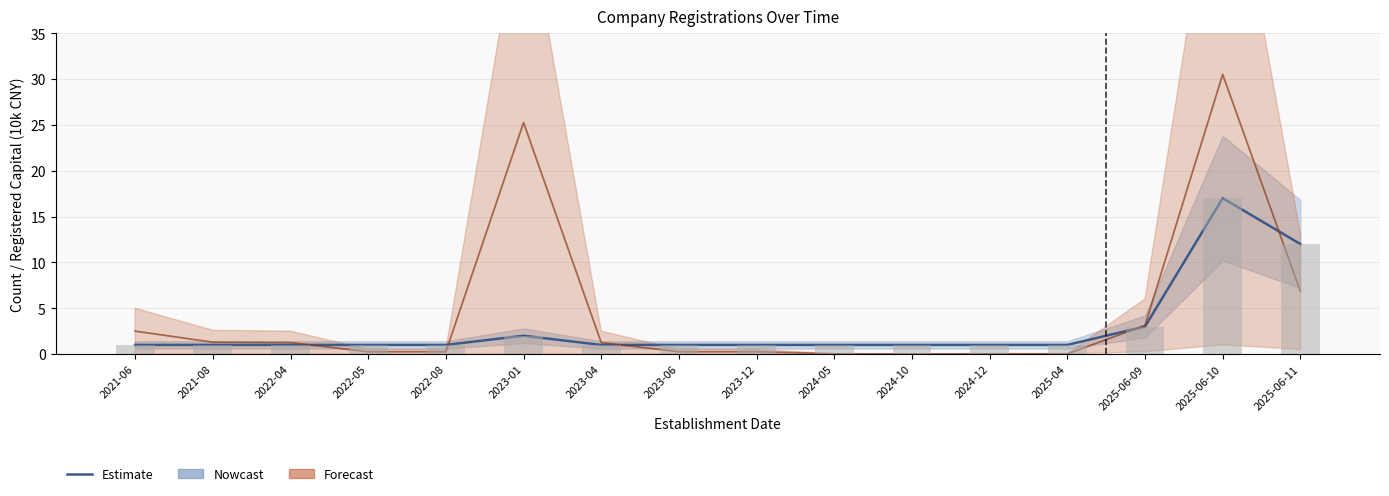

At which category does the chart reach its peak across all series?

2025-06-10